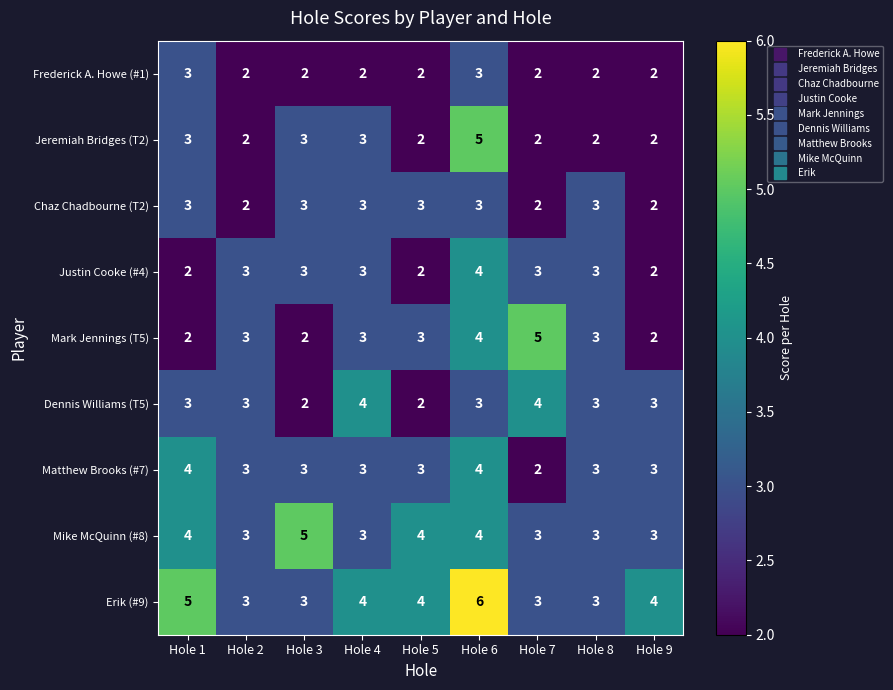

The value of Erik (#9) at Hole 7 is 3. True or false?

True